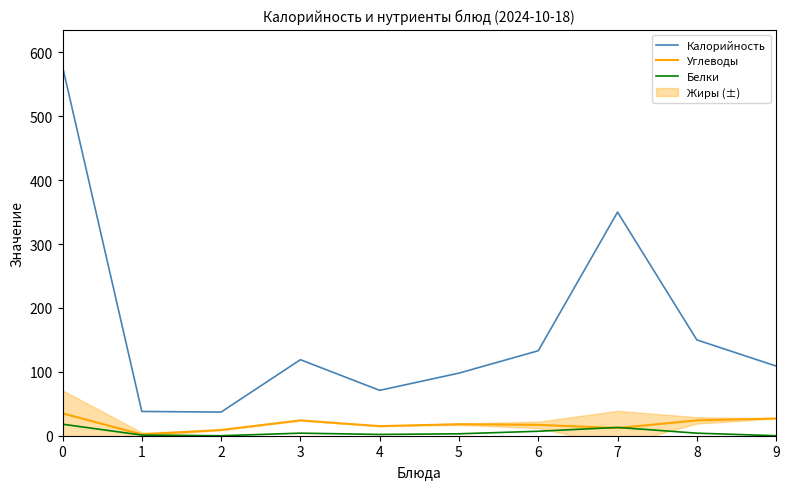

Is the value of Калорийность at 7 greater than the value of Углеводы at 8?

Yes